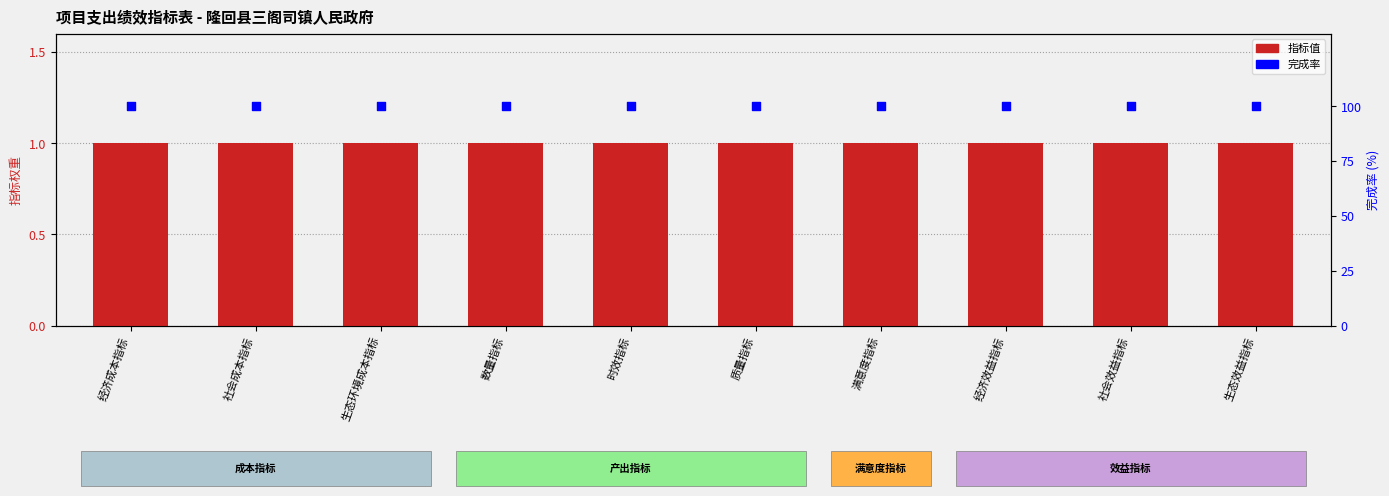

What are all the series names shown in the legend?

指标值, 完成率